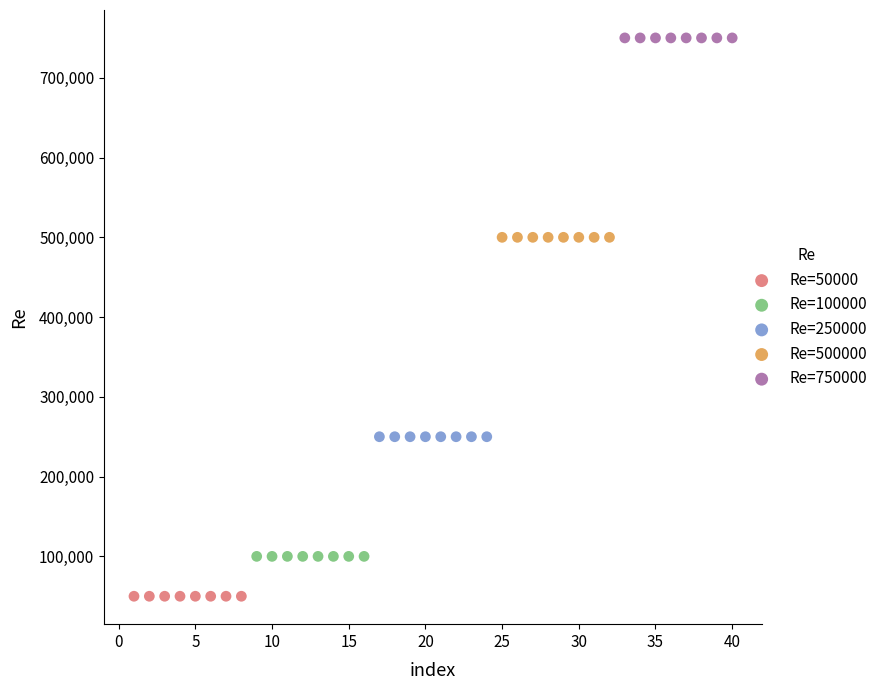

Which series reaches the minimum Y coordinate?

Re=50000